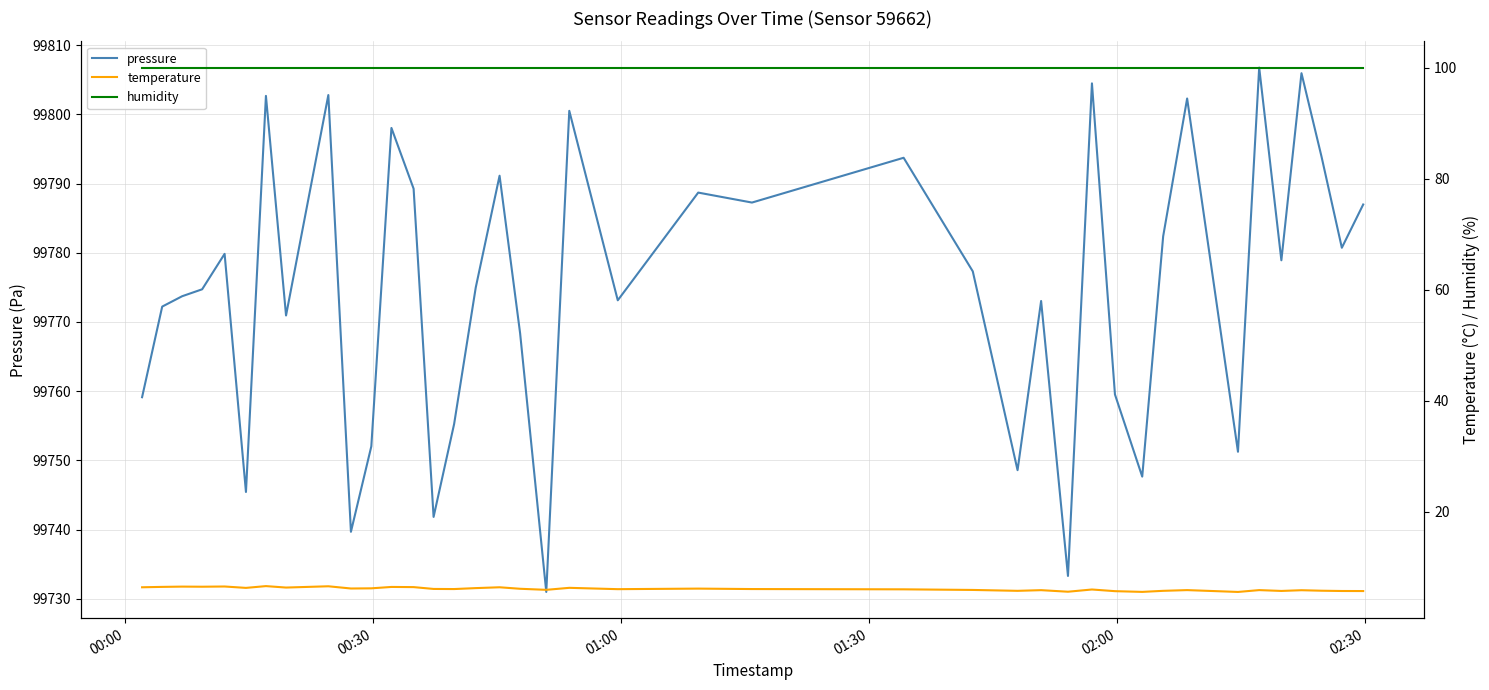

What is the maximum value for pressure?

99806.8